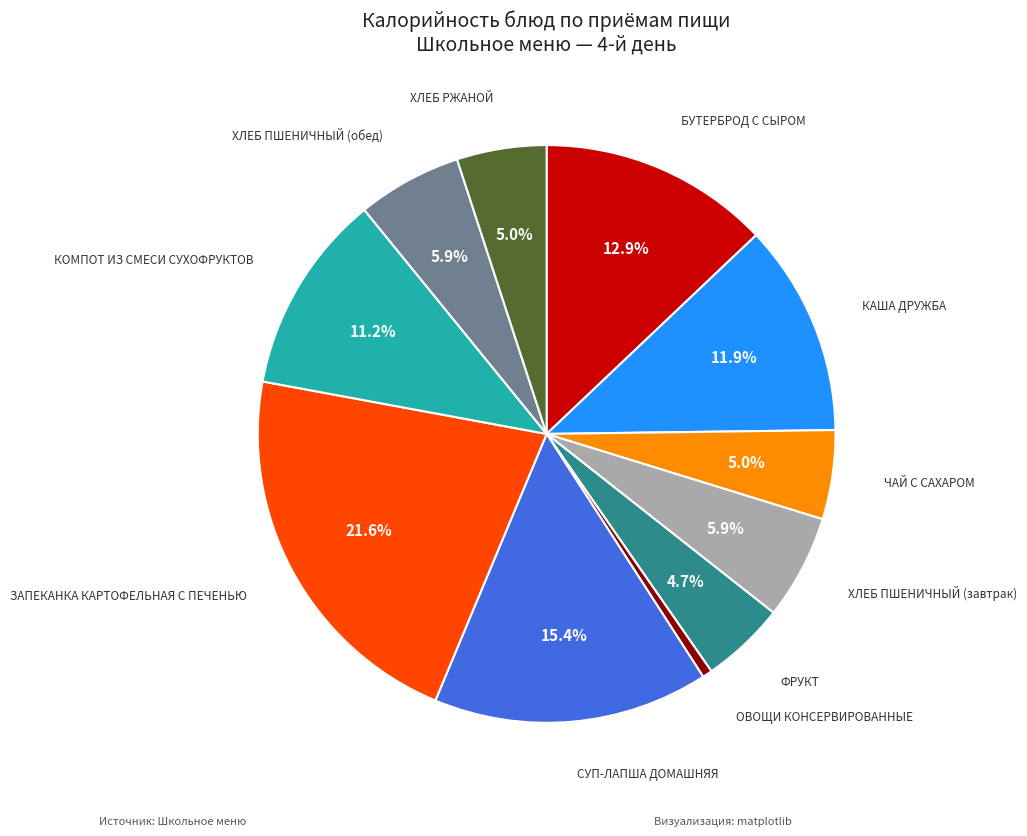

Which has a higher value, ОВОЩИ КОНСЕРВИРОВАННЫЕ or ХЛЕБ ПШЕНИЧНЫЙ (обед)?

ХЛЕБ ПШЕНИЧНЫЙ (обед)